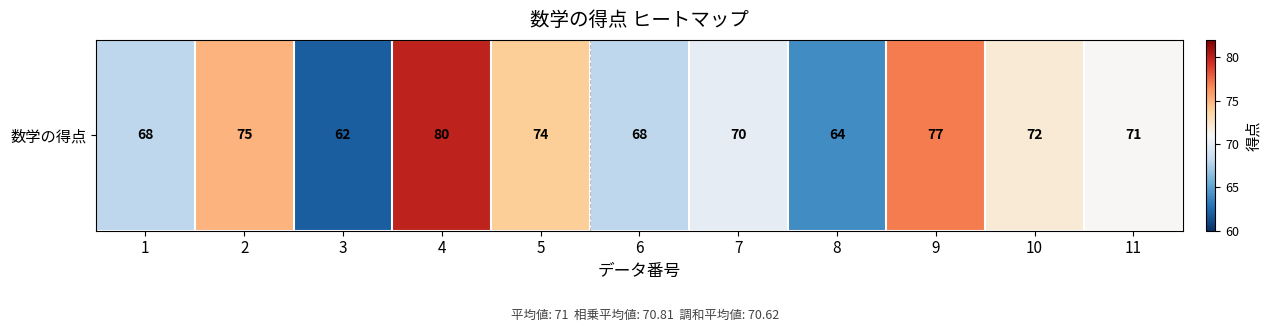

How many data points are less than 71?

5